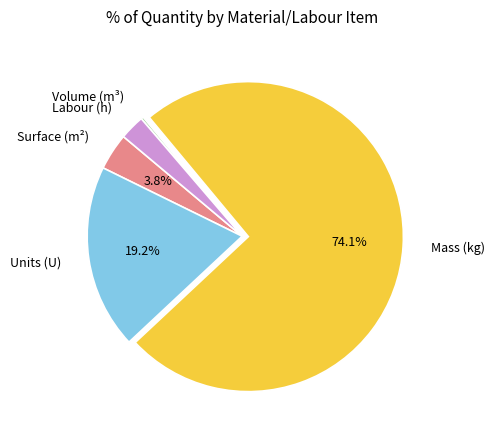

Do Mass (kg) and Labour (h) together represent more than half of the pie?

Yes